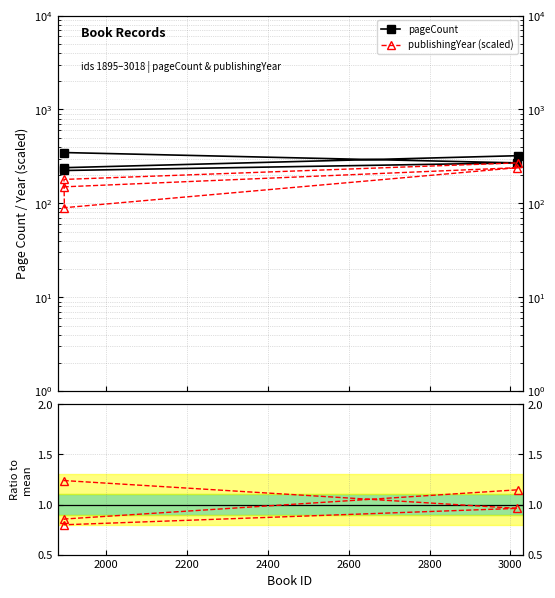

Is this an area chart (filled region under the line)?

No